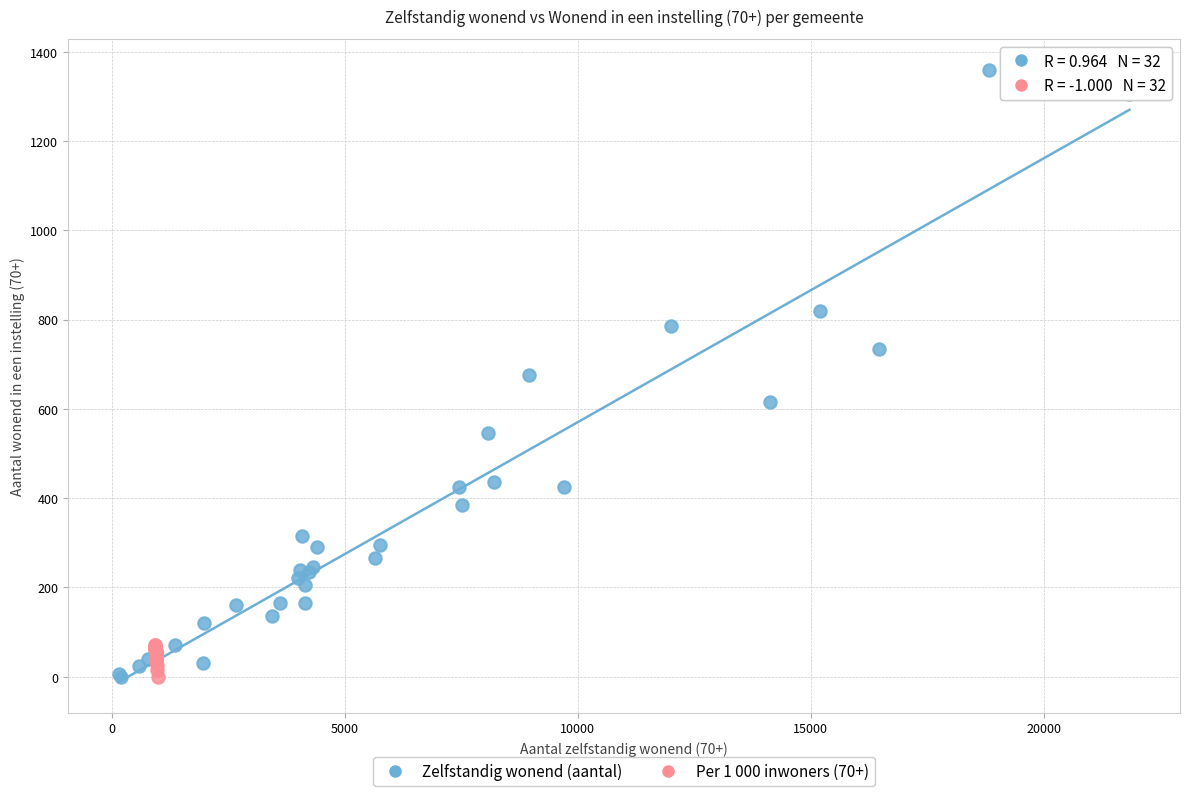

What are all the series names shown in the legend?

Zelfstandig wonend (aantal), Per 1 000 inwoners (70+)